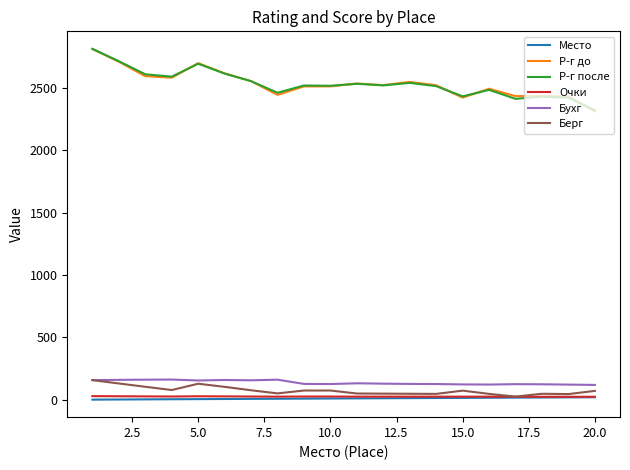

True or false: Очки and Р-г до cross at least once.

False